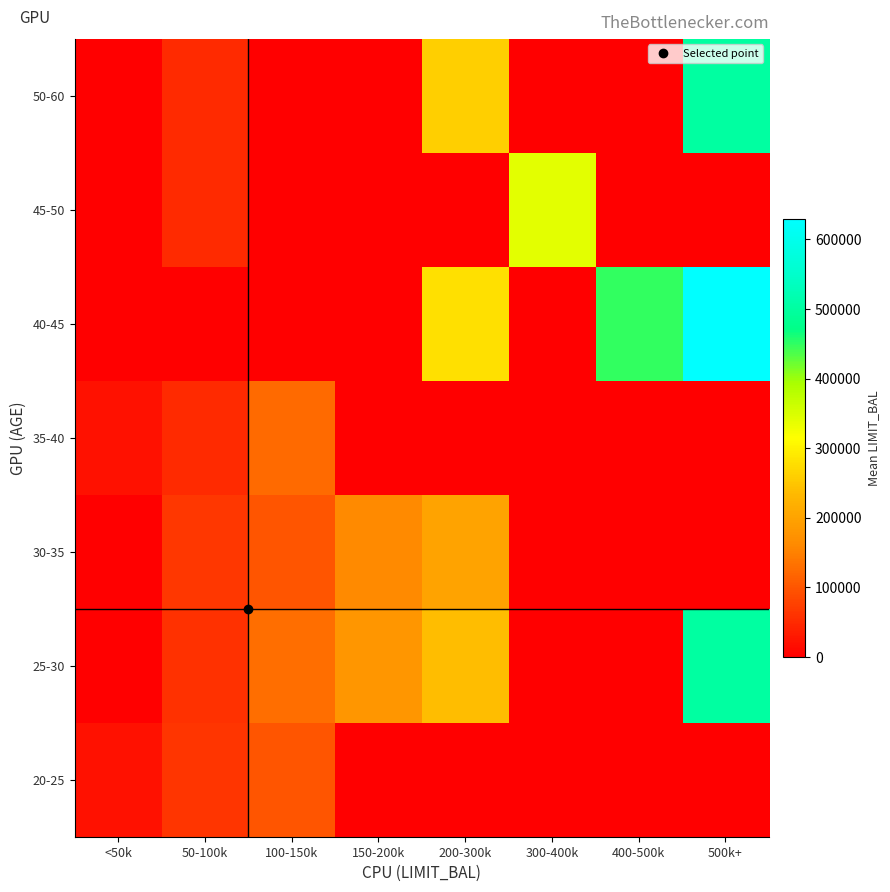

List the series in order of their peak value, highest first.

40-45, 25-30, 50-60, 45-50, 30-35, 35-40, 20-25